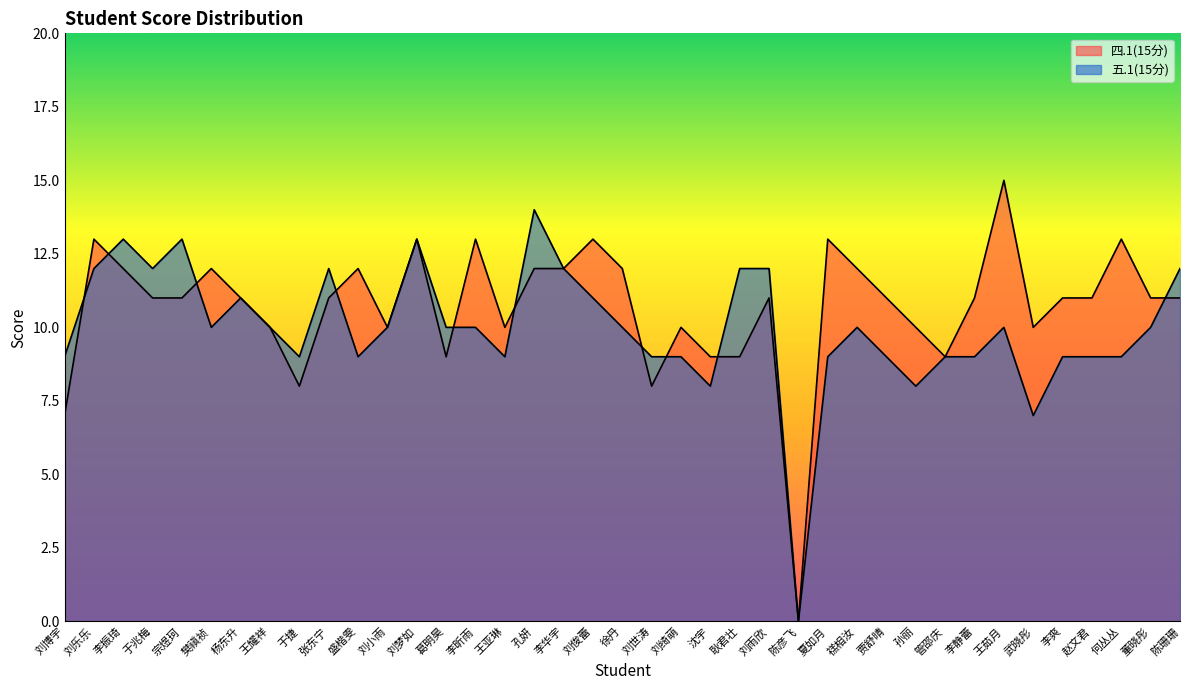

What are all the series names shown in the legend?

四.1(15分), 五.1(15分)